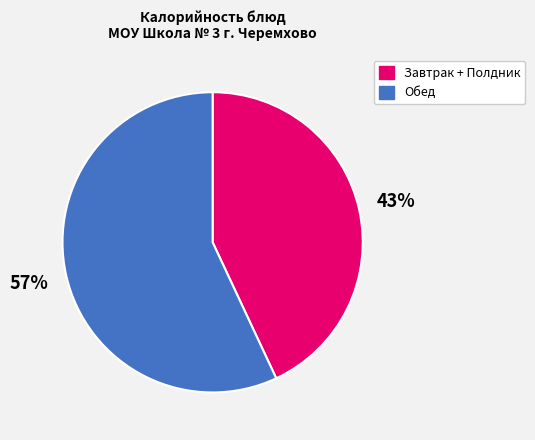

Does any single category account for the majority?

Yes